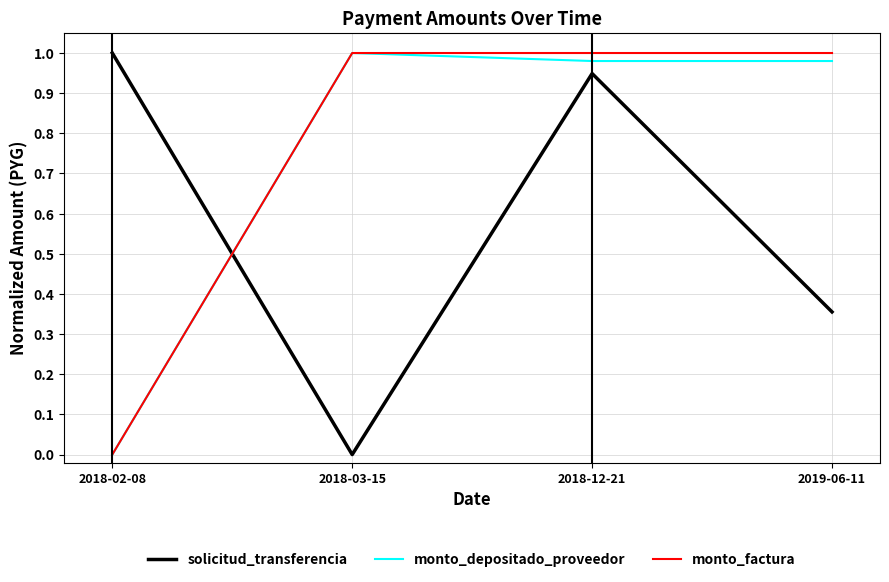

What position from the left is 2019-06-11?

4